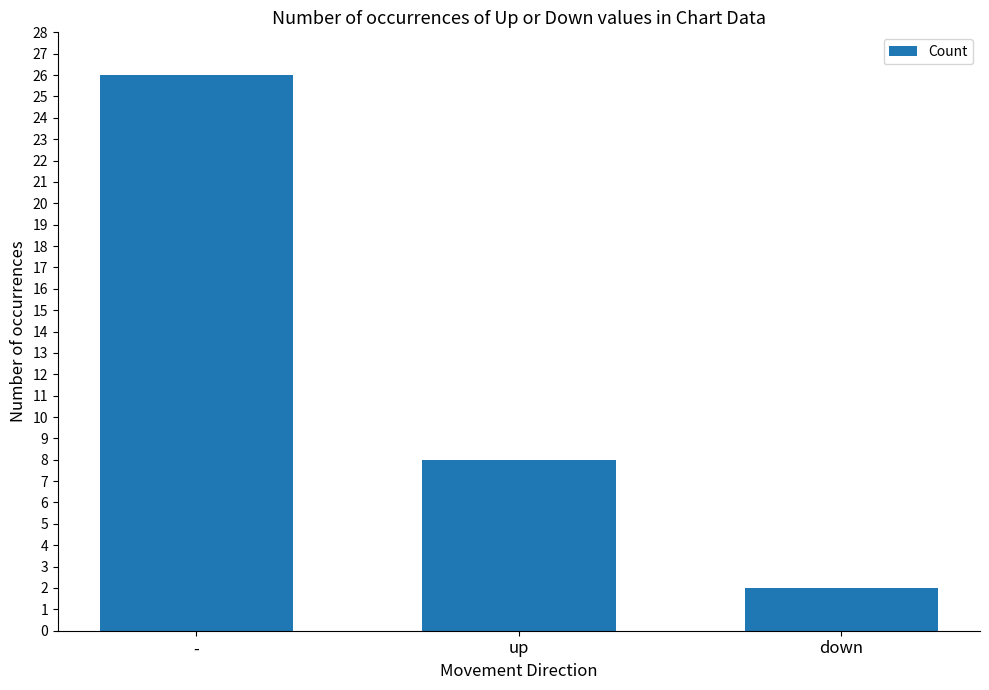

What is the label of the 1st bar from the right?

down